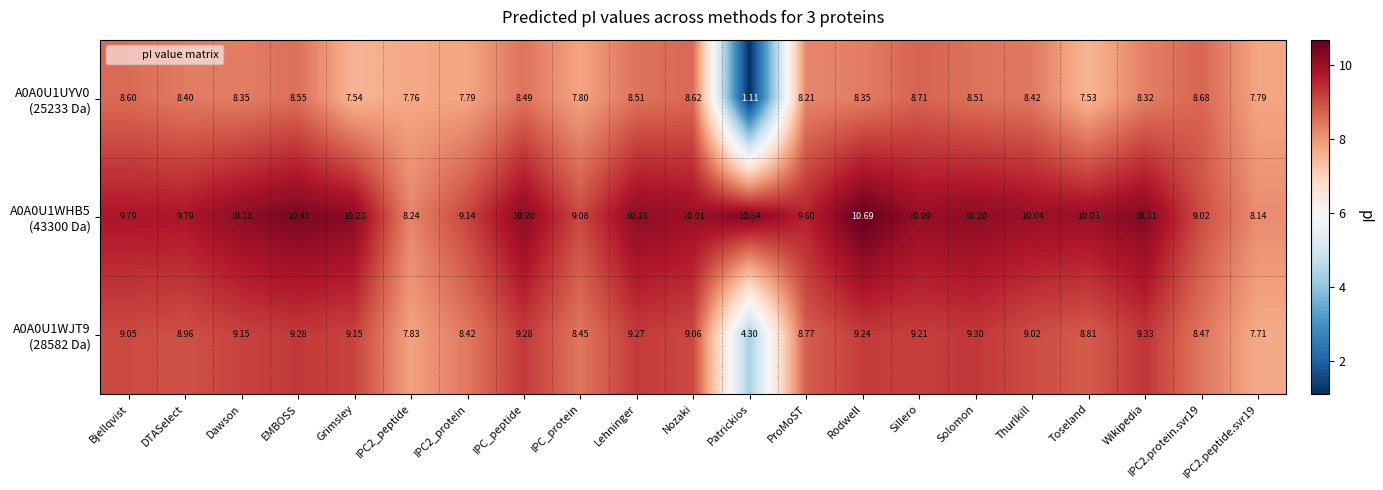

Which category has the highest value across all series?

Rodwell